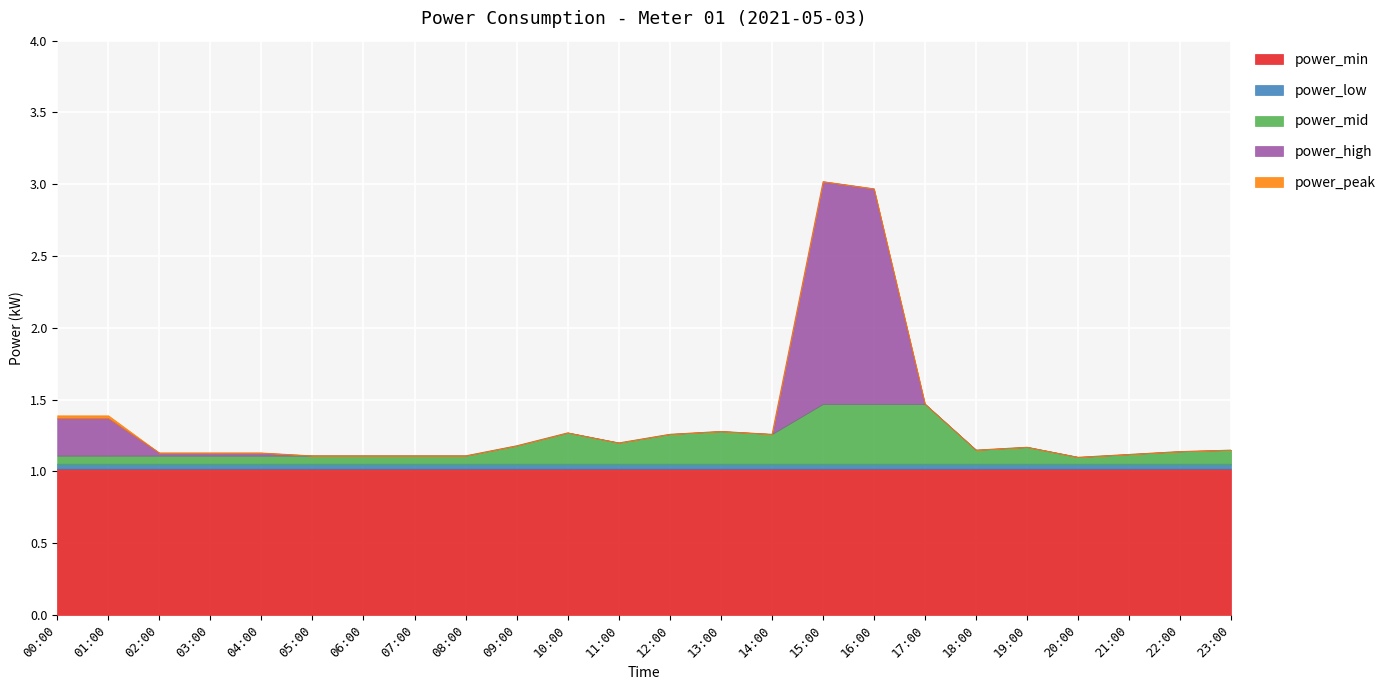

What is the lowest value of the power_high series?

1.1